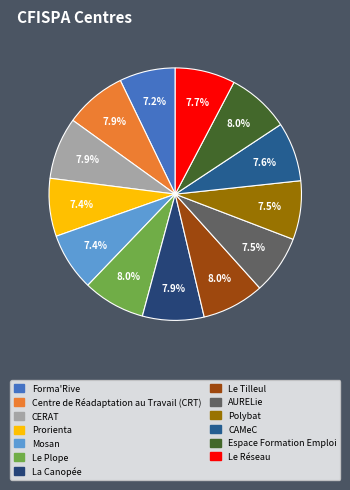

To the nearest percent, what portion does Le Tilleul represent?

8%